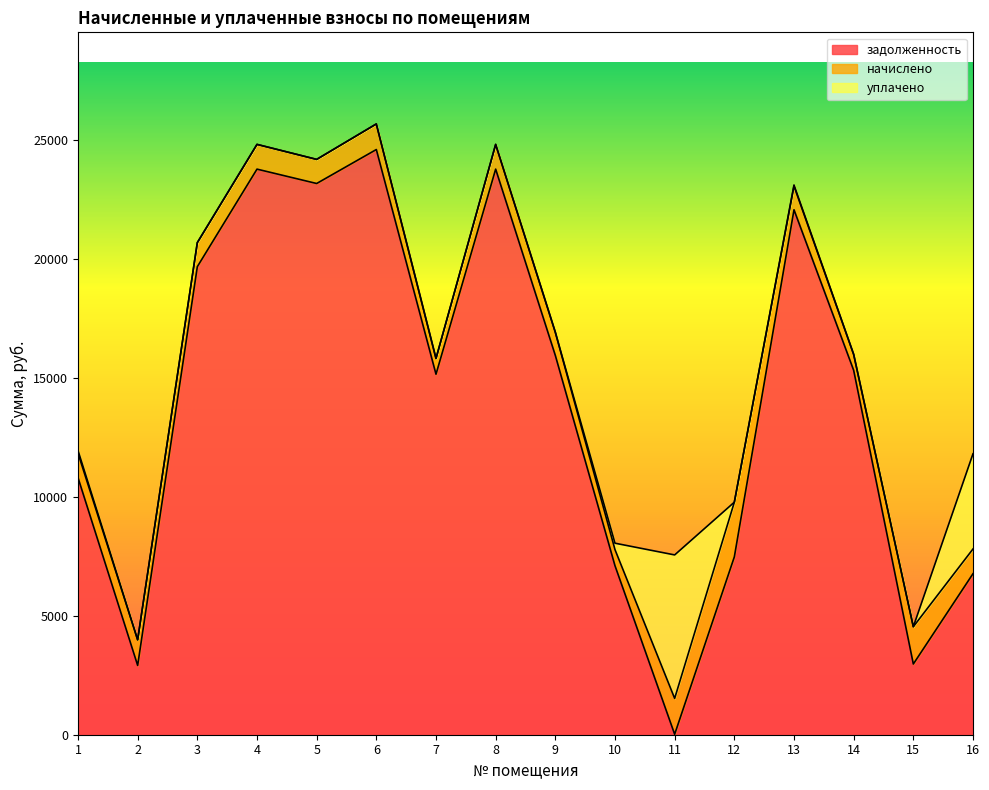

Which series has the widest spread of values?

задолженность